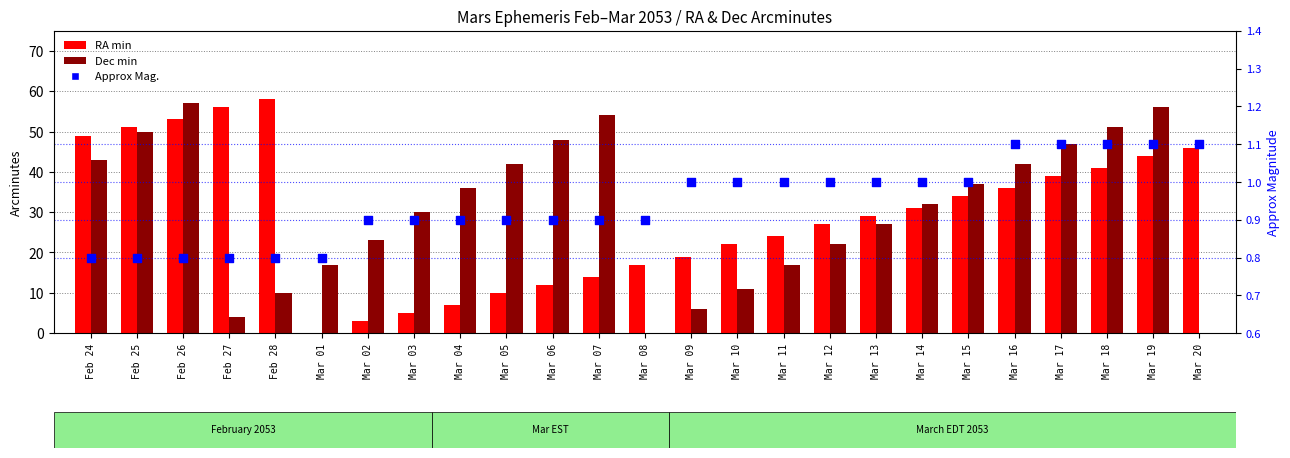

Which series has the largest total across all categories?

Dec min